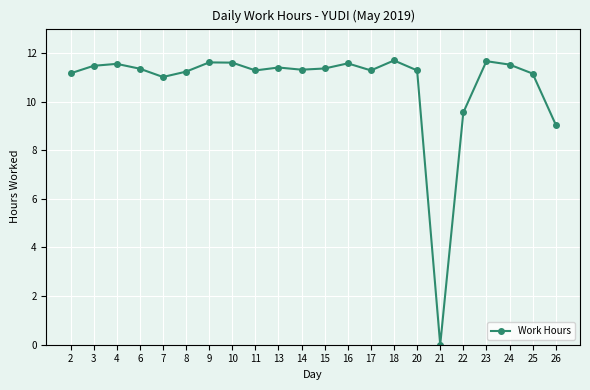

Which category has the lowest value across all series?

21